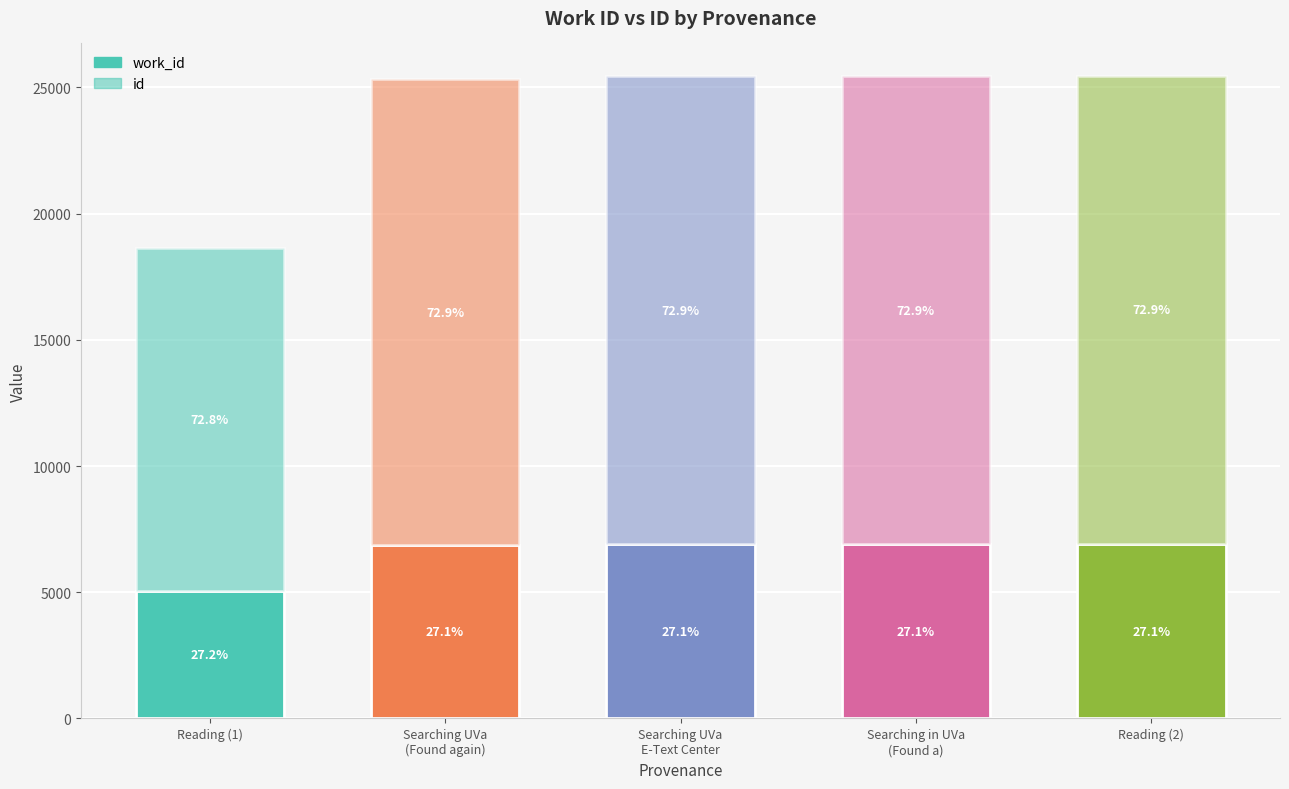

At which category is the sum across all series the highest?

Reading (2)